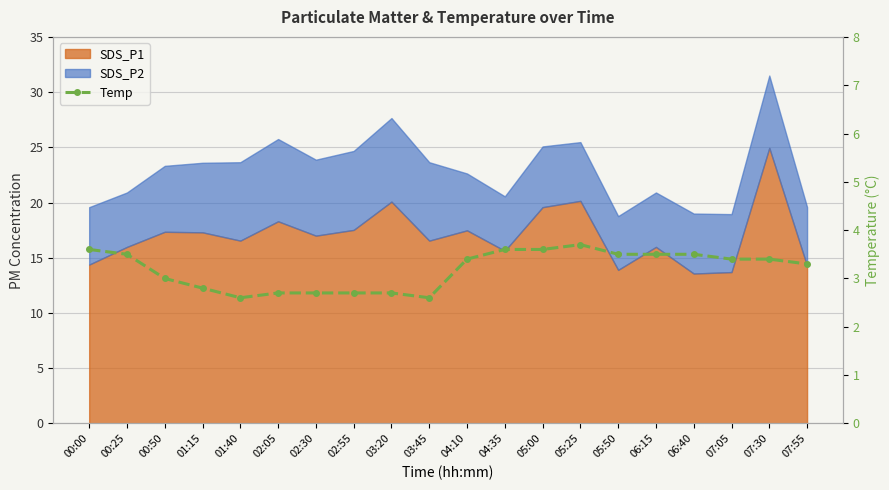

How many data points does each series have?

20